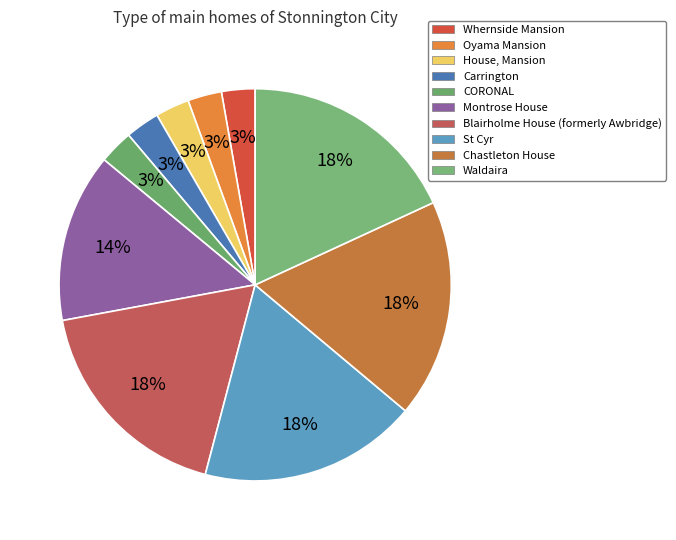

Between Oyama Mansion and CORONAL, which is larger?

CORONAL